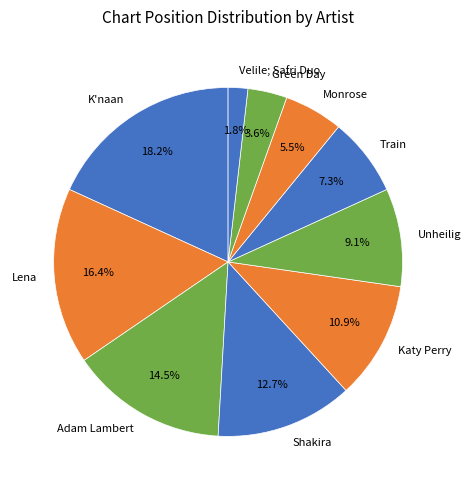

Rank the categories by value from highest to lowest.

K'naan, Lena, Adam Lambert, Shakira, Katy Perry, Unheilig, Train, Monrose, Green Day, Velile; Safri Duo